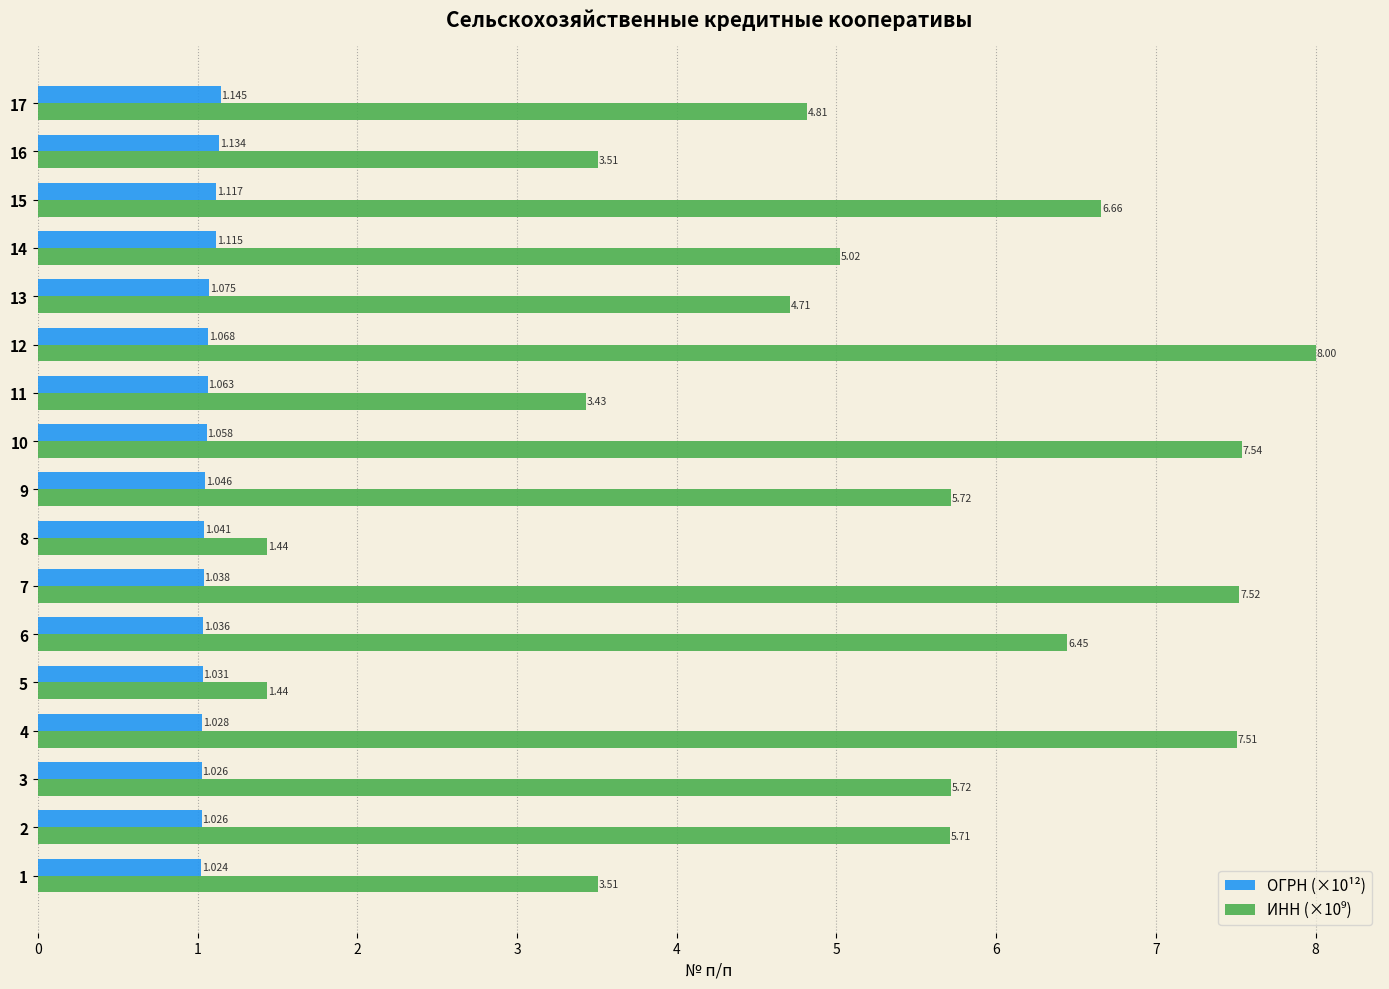

Reading right to left, extract all data points from this chart.

ОГРН (×10¹²): 1.1	1.1	1.1	1.1	1.1	1.1	1.1	1.1	1.0	1.0	1.0	1.0	1.0	1.0	1.0	1.0	1.0
ИНН (×10⁹): 4.8	3.5	6.7	5.0	4.7	8.0	3.4	7.5	5.7	1.4	7.5	6.4	1.4	7.5	5.7	5.7	3.5